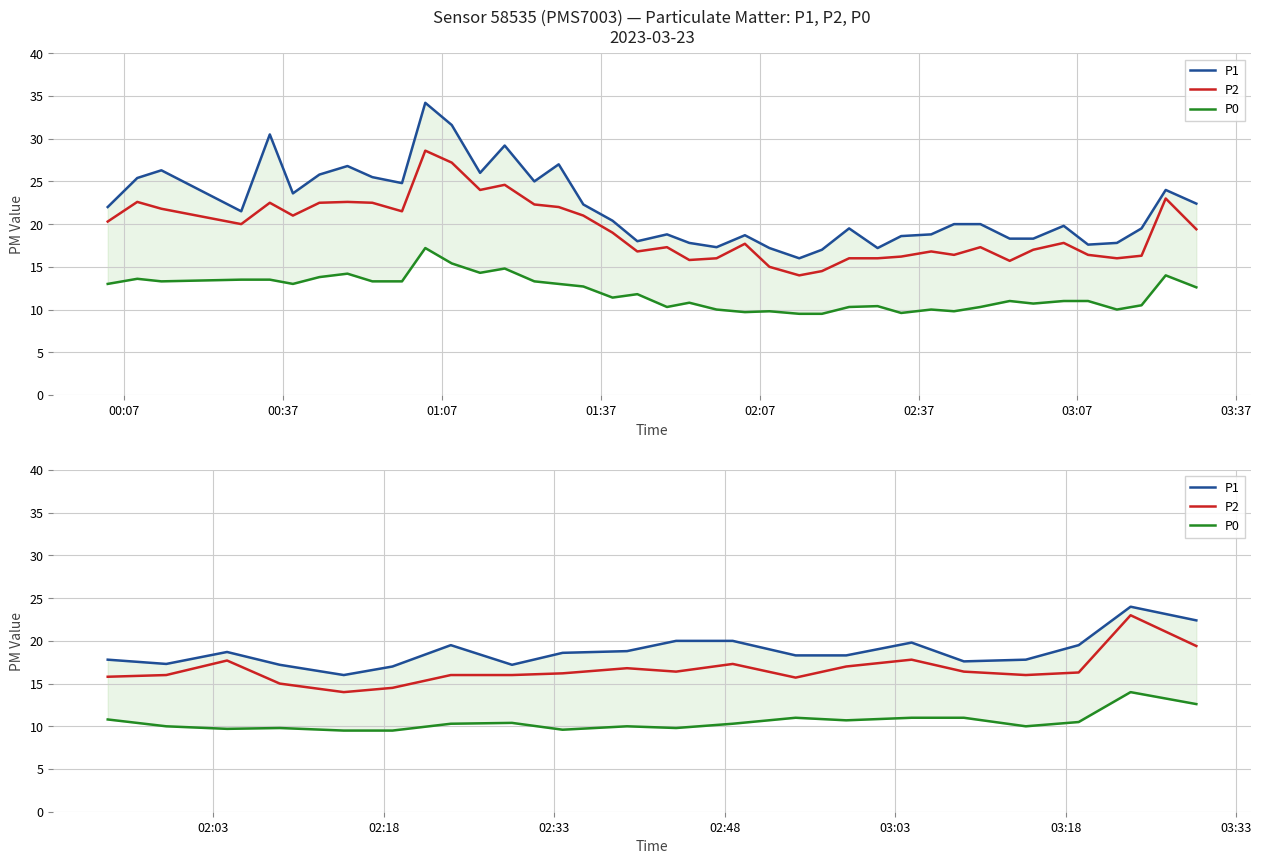

Which series has the largest total across all categories?

P1